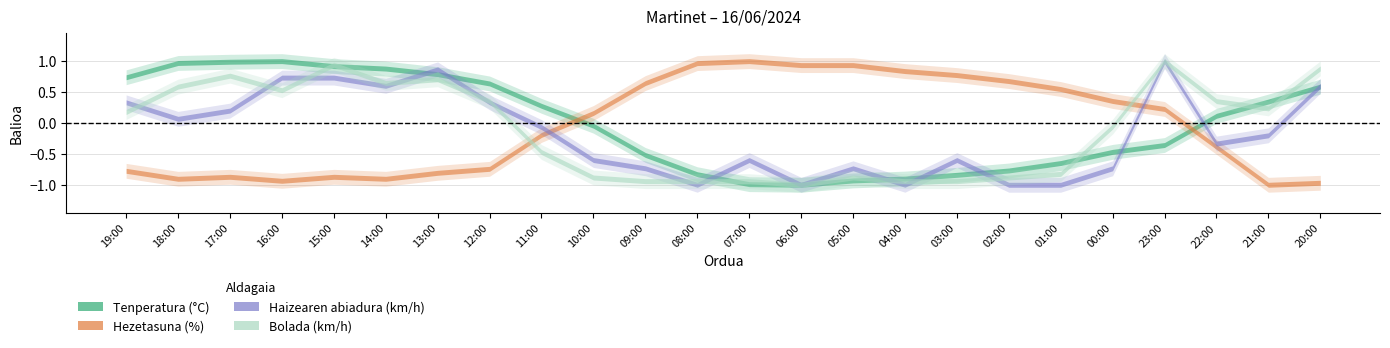

Which series has the widest spread of values?

Hezetasuna (%)